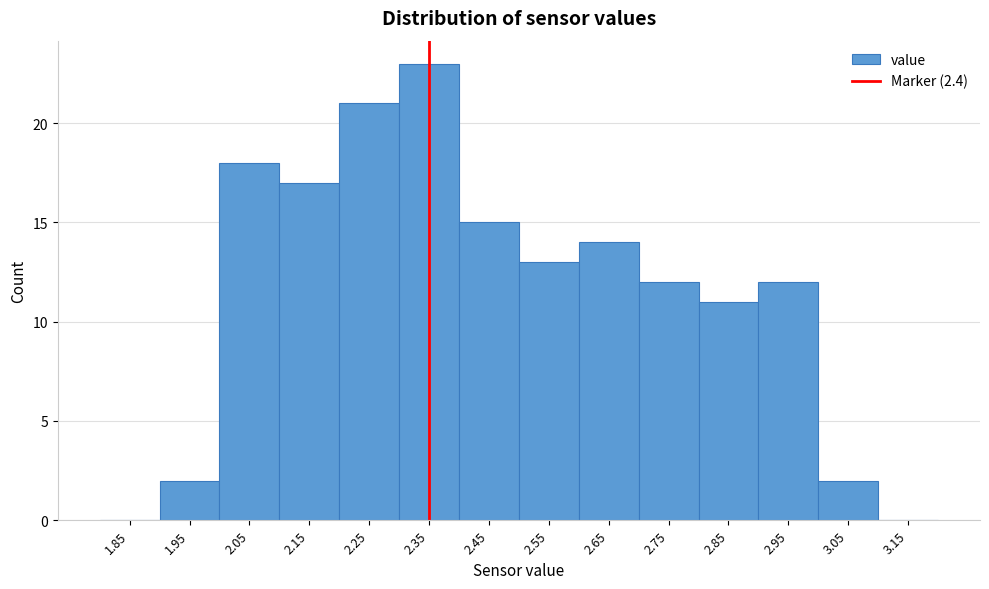

Reading right to left, transcribe all the data shown in this chart.

3.15=0	3.05=2	2.95=12	2.85=11	2.75=12	2.65=14	2.55=13	2.45=15	2.35=23	2.25=21	2.15=17	2.05=18	1.95=2	1.85=0